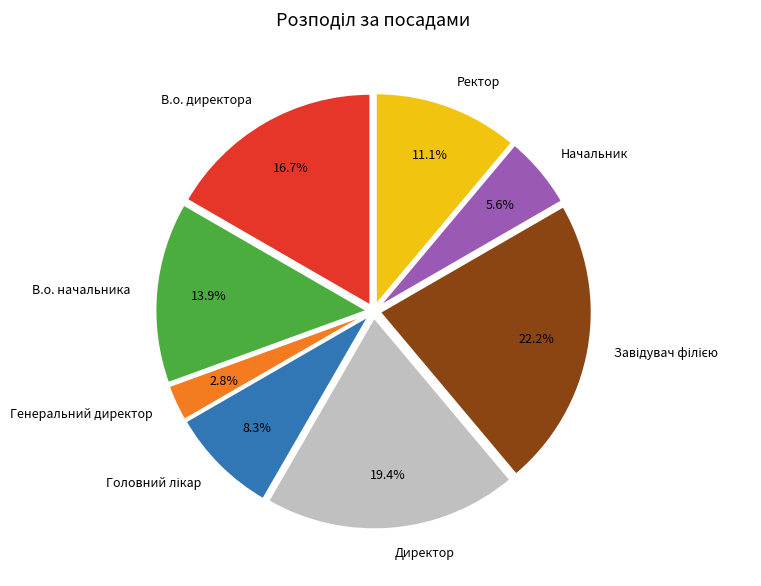

What is the smallest slice in the pie chart?

Генеральний директор